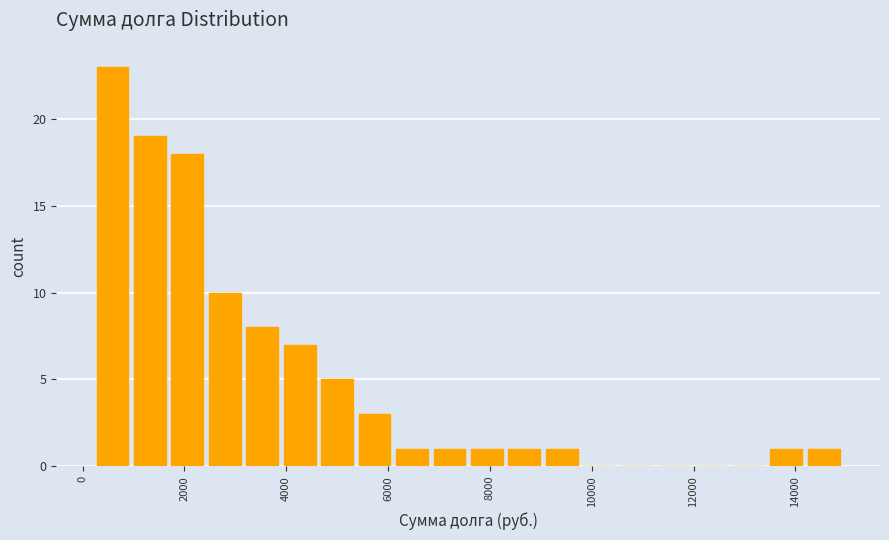

Around what value on the x-axis is the tallest bar? Give the approximate position of its centre, as read against the axis.

600